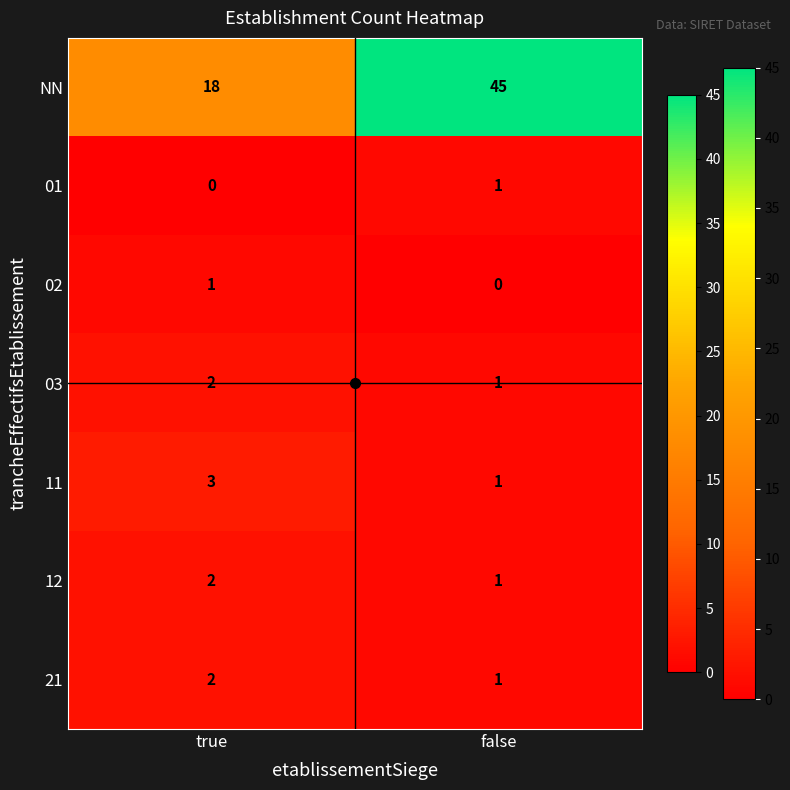

The value of 01 at true is 0. True or false?

True